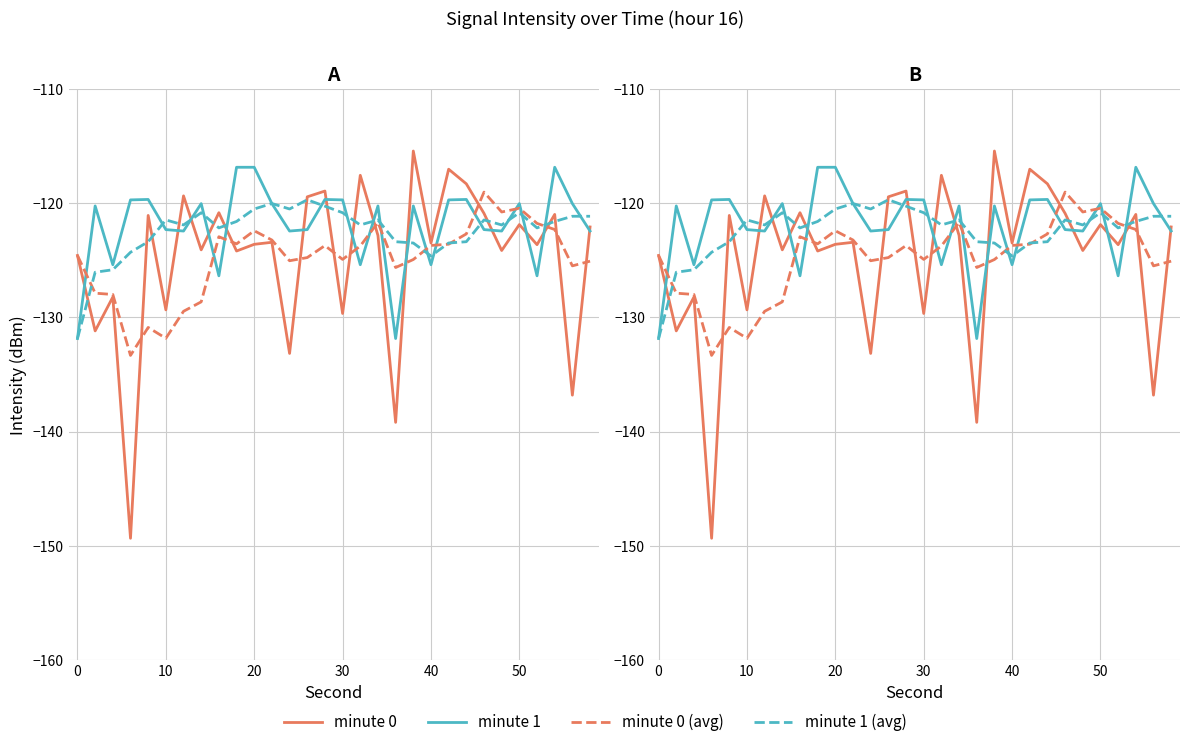

True or false: minute 1 (avg) and minute 0 intersect in this chart.

True